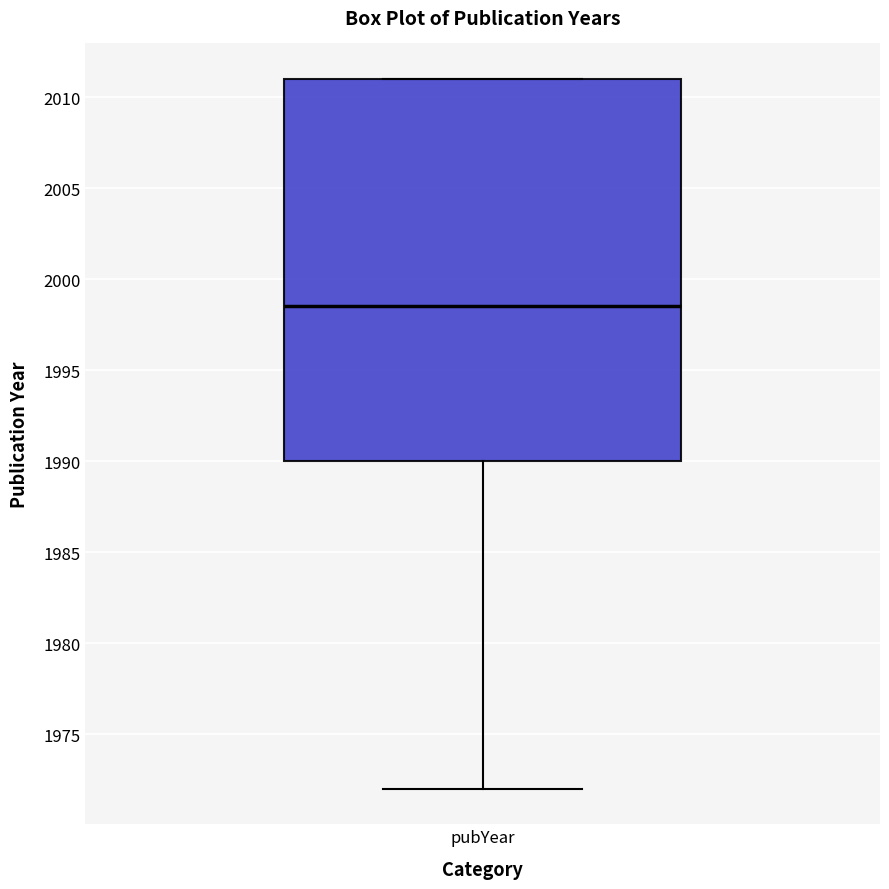

Read this box plot against the y-axis: the position of the median line, the range covered by the box, and the ends of both whiskers. The values are not printed on the chart, so give them approximately, as read against the axis.

median 1998.5, box 1990.0 to 2011.0, whiskers 1972.0 to 2011.0